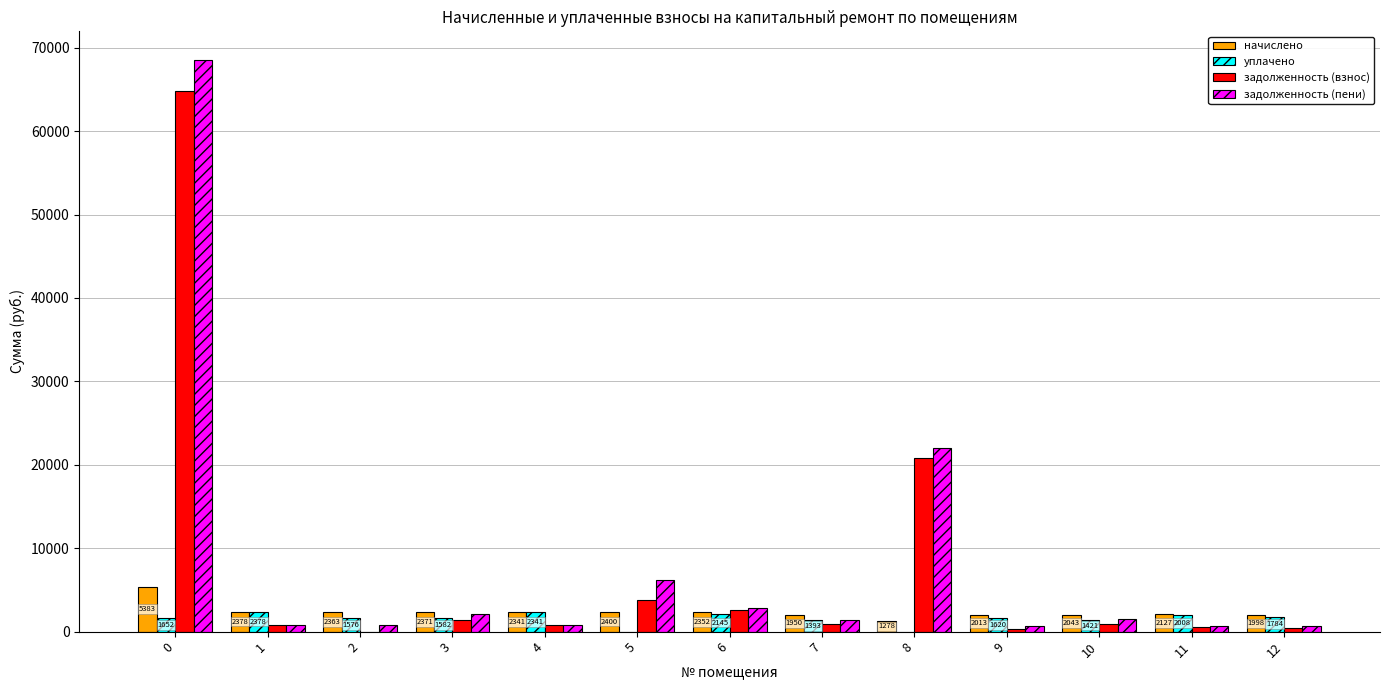

Which series changed the most between 0 and 8?

задолженность (пени)